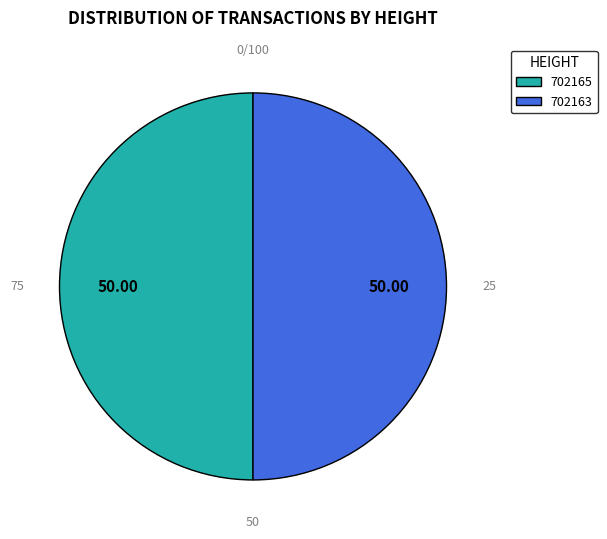

Is it true that 702165 is 37% of the pie?

False